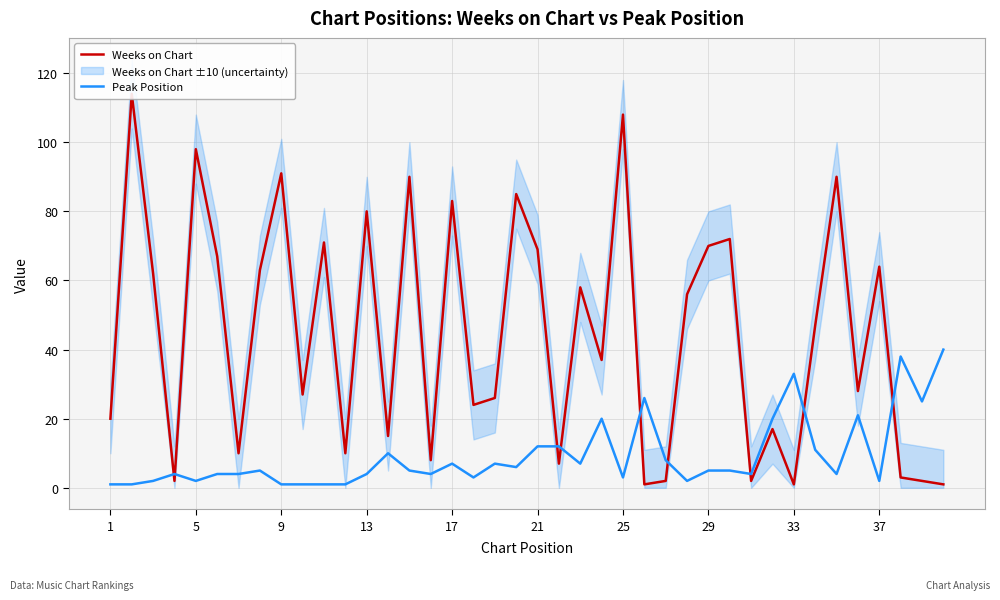

Does the chart have visible grid lines?

Yes